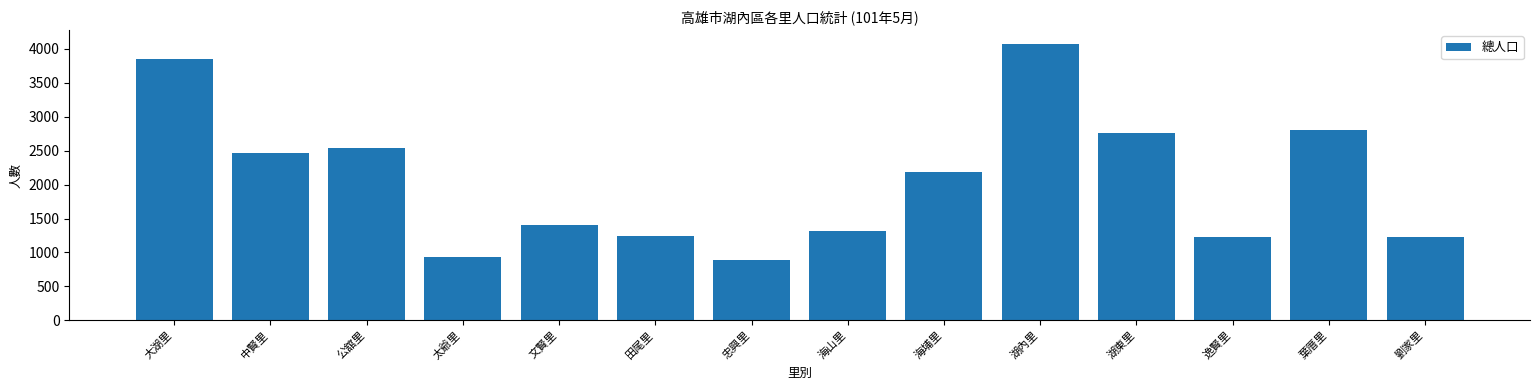

Does the chart contain stacked bars?

No